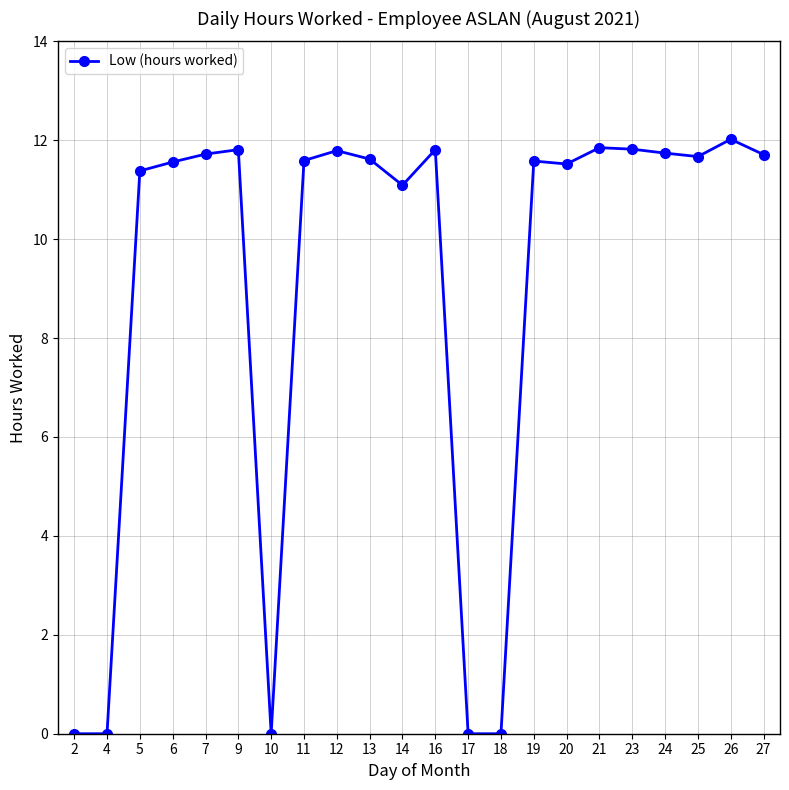

Is this an area chart (filled region under the line)?

No